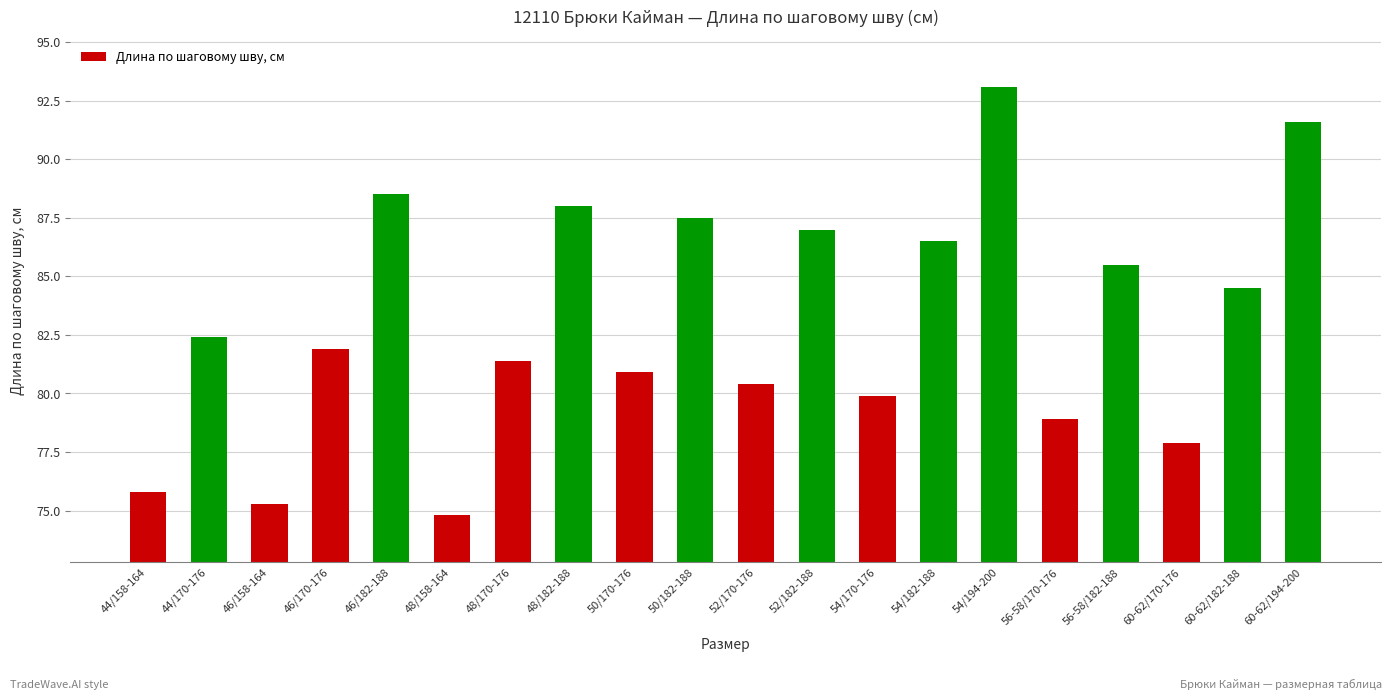

At which label is the value closest to 83?

44/170-176